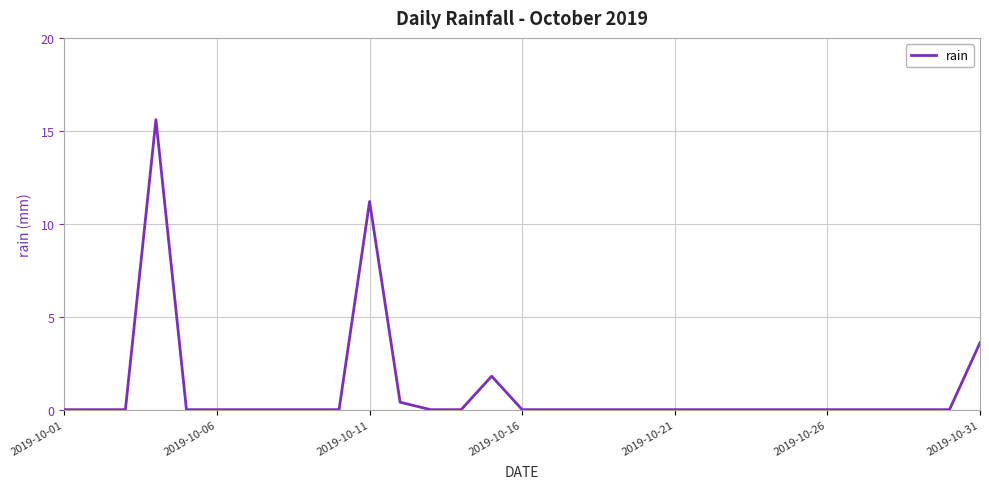

How many lines are shown in the chart?

1